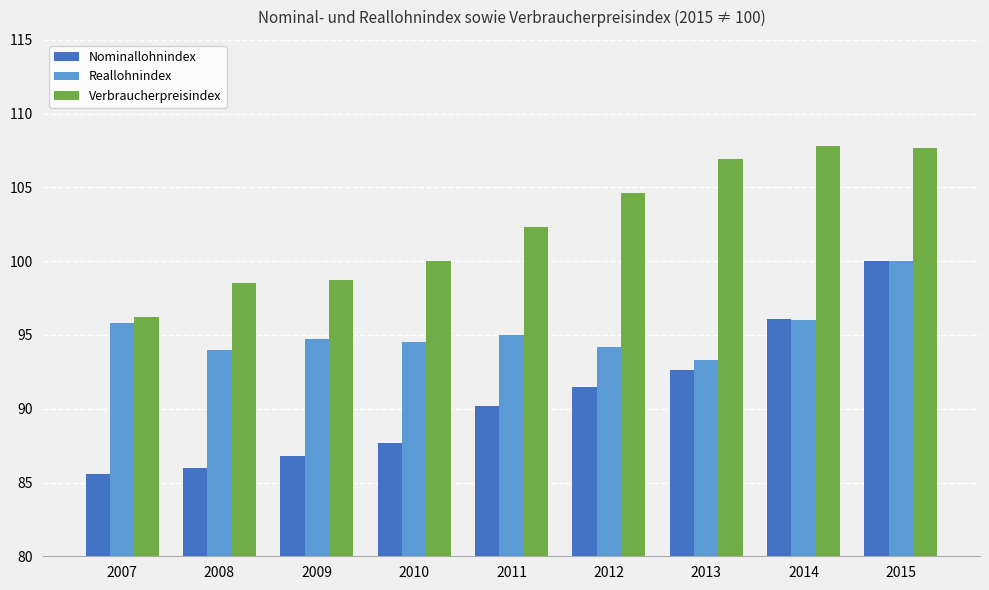

Which category has the highest value in the Reallohnindex series?

2015